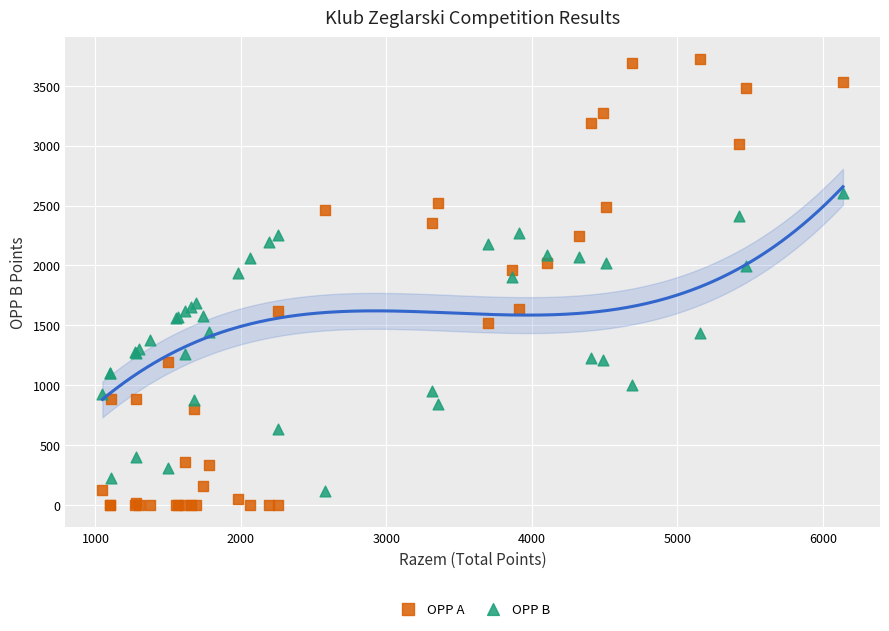

Which series has the largest Y range (max minus min)?

OPP A